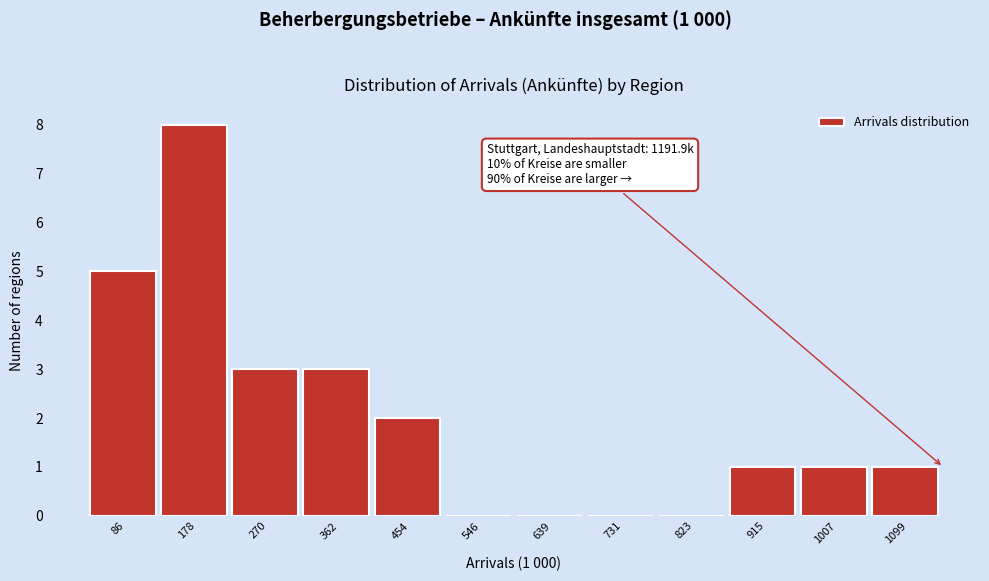

Reading left to right, list all the values displayed in this chart.

86=5	178=8	270=3	362=3	454=2	546=0	639=0	731=0	823=0	915=1	1007=1	1099=1